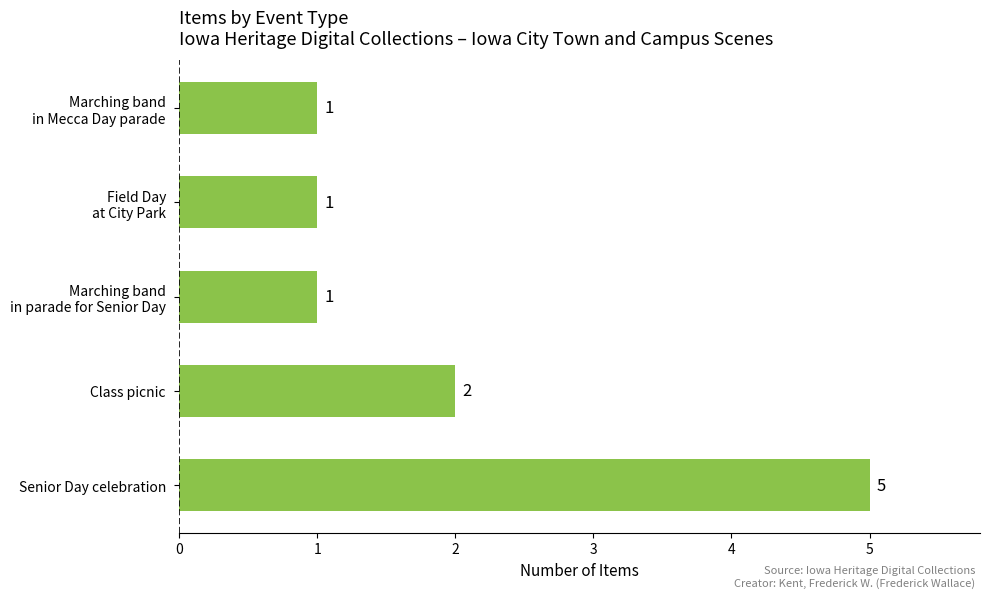

The chart shows a value of 1 at Class picnic. True or false?

False